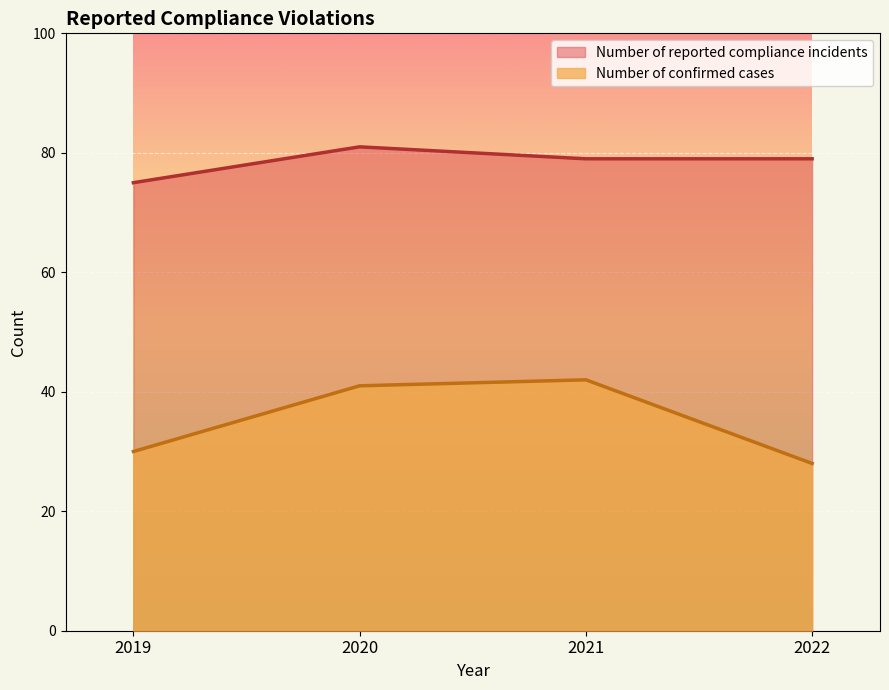

Which has a higher value, 2022 or 2021?

2022